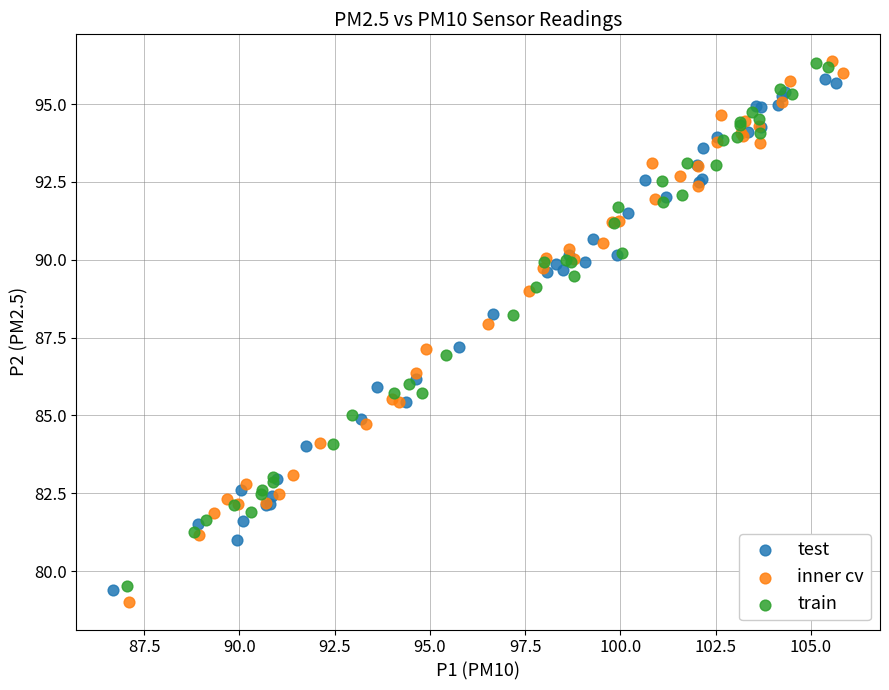

Which series has the largest Y range (max minus min)?

inner cv